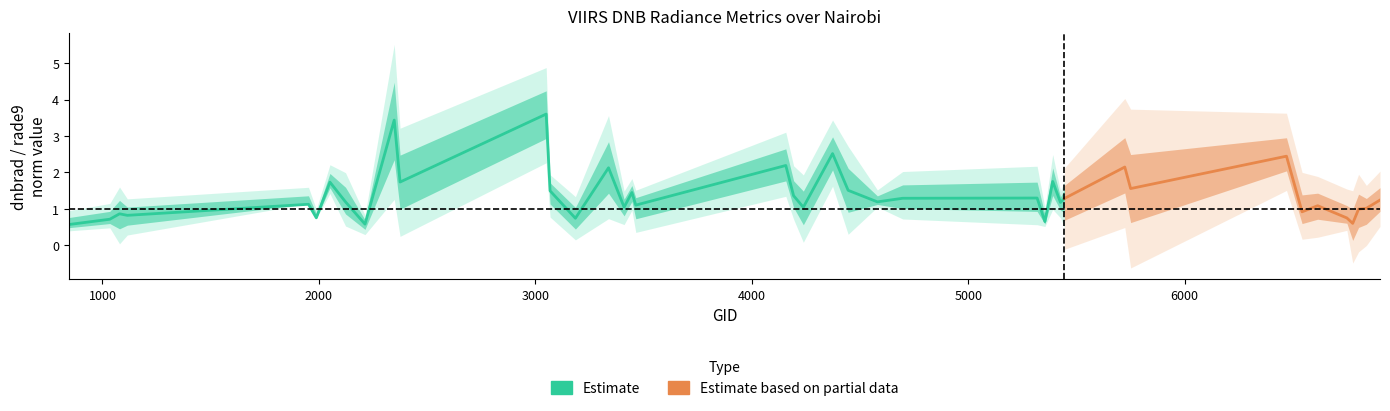

The dnbrad series shows 2.9 at 10. True or false?

False